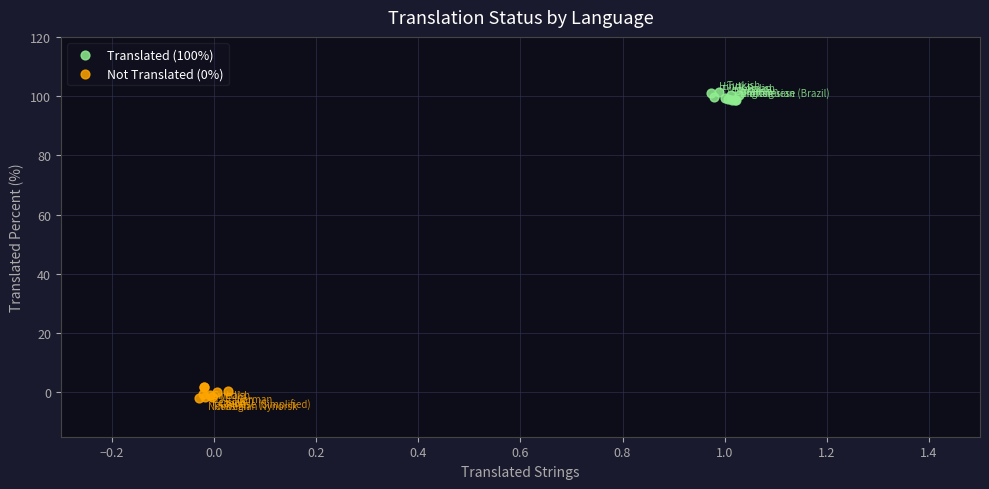

Which series reaches the maximum Y coordinate?

Translated (100%)